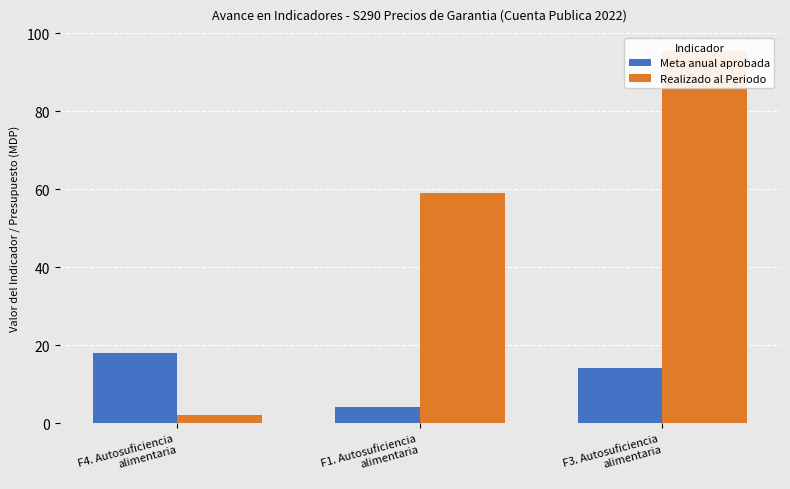

What is the sum of all Realizado al Periodo values?

156.6